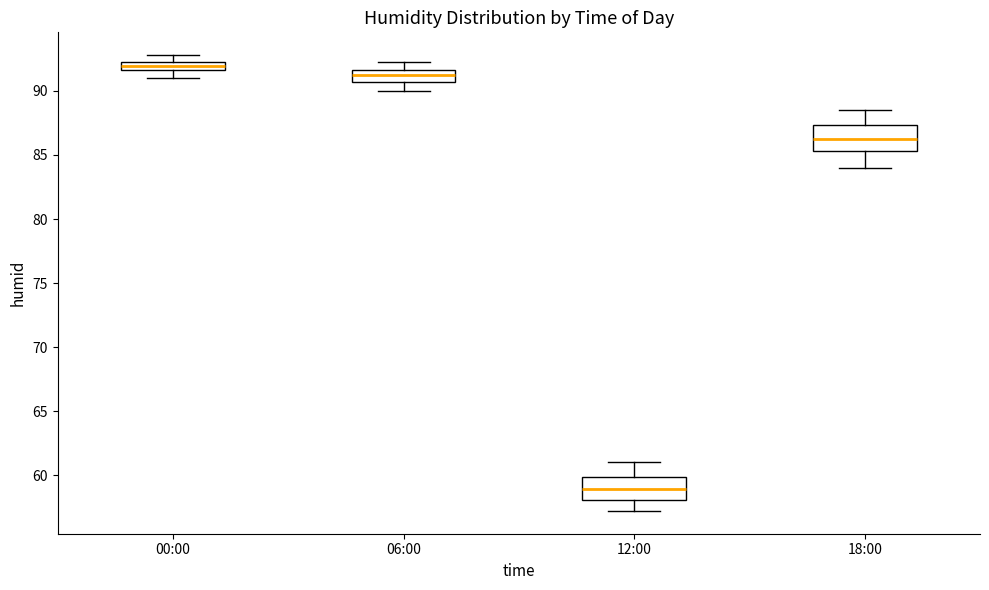

Which box has the lowest median line?

12:00